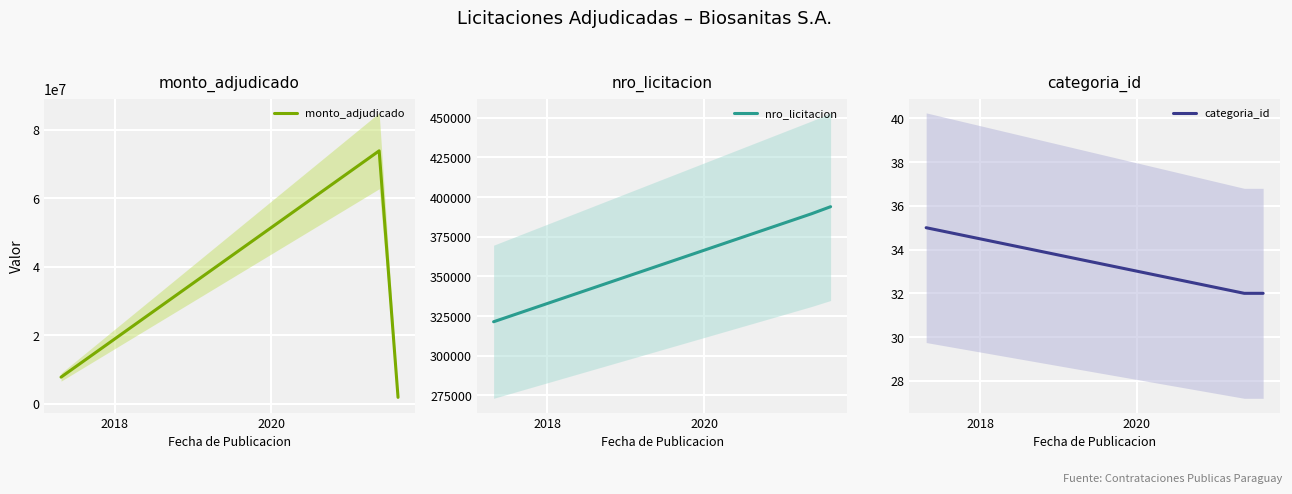

What is the highest value of the monto_adjudicado series?

73800000